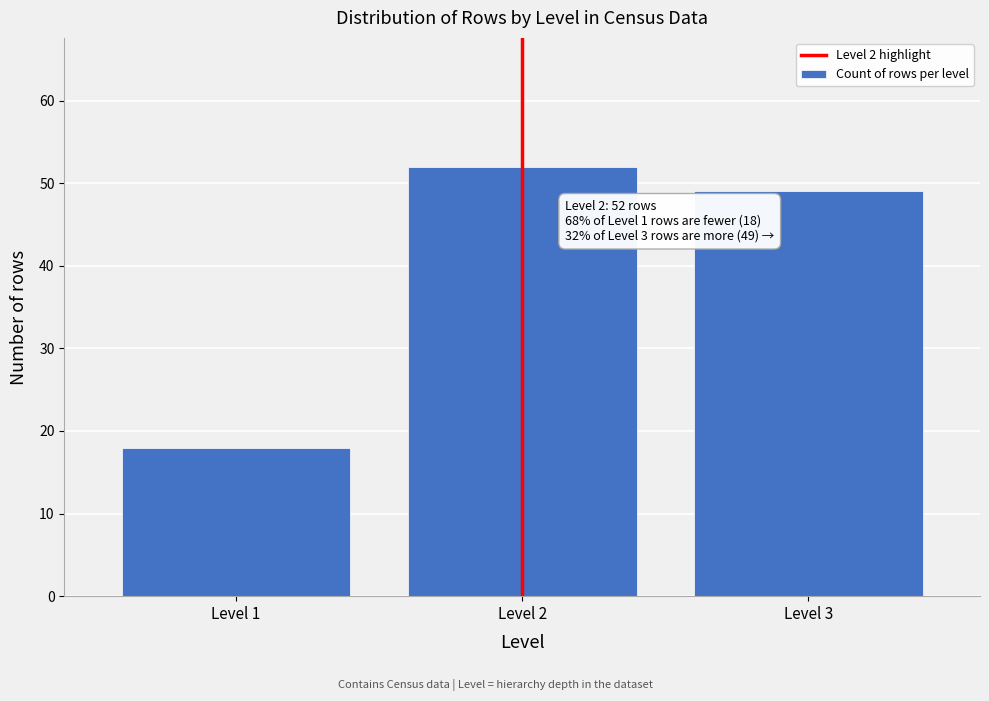

Reading left to right, transcribe all the data shown in this chart.

Level 1=18	Level 2=52	Level 3=49